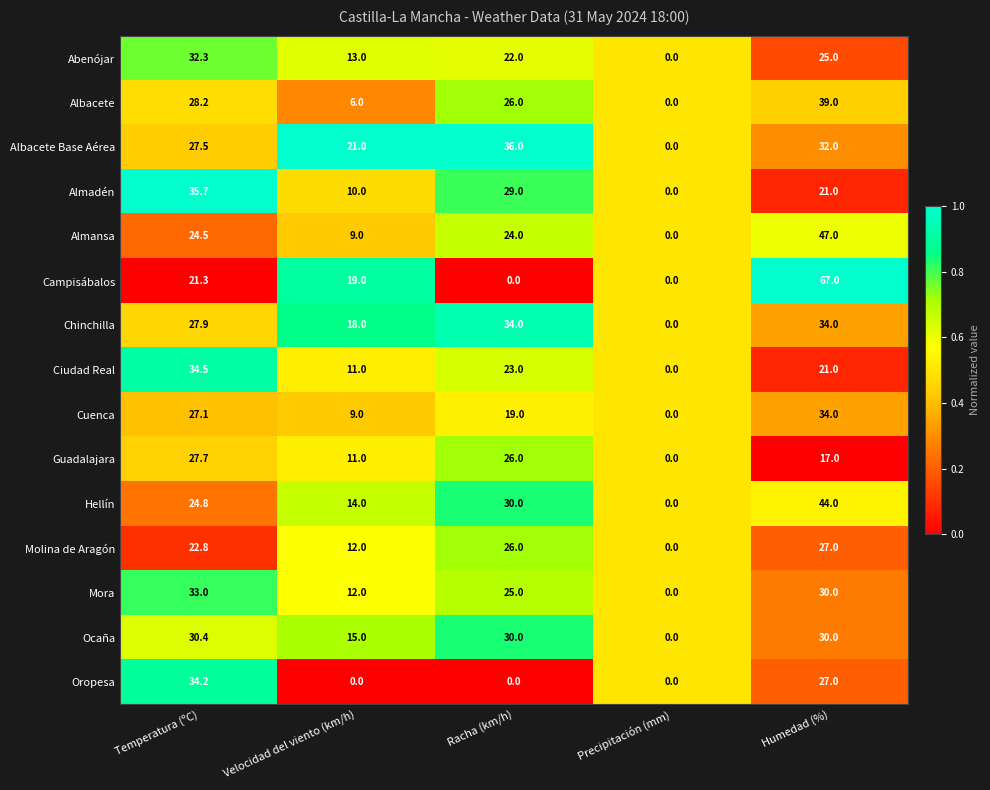

Count the number of categories in the chart.

5